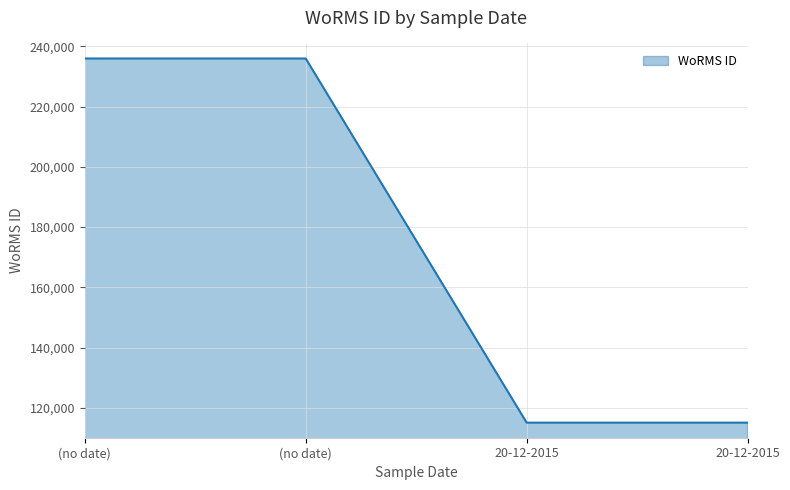

What is the label of the 2nd point from the right?

20-12-2015